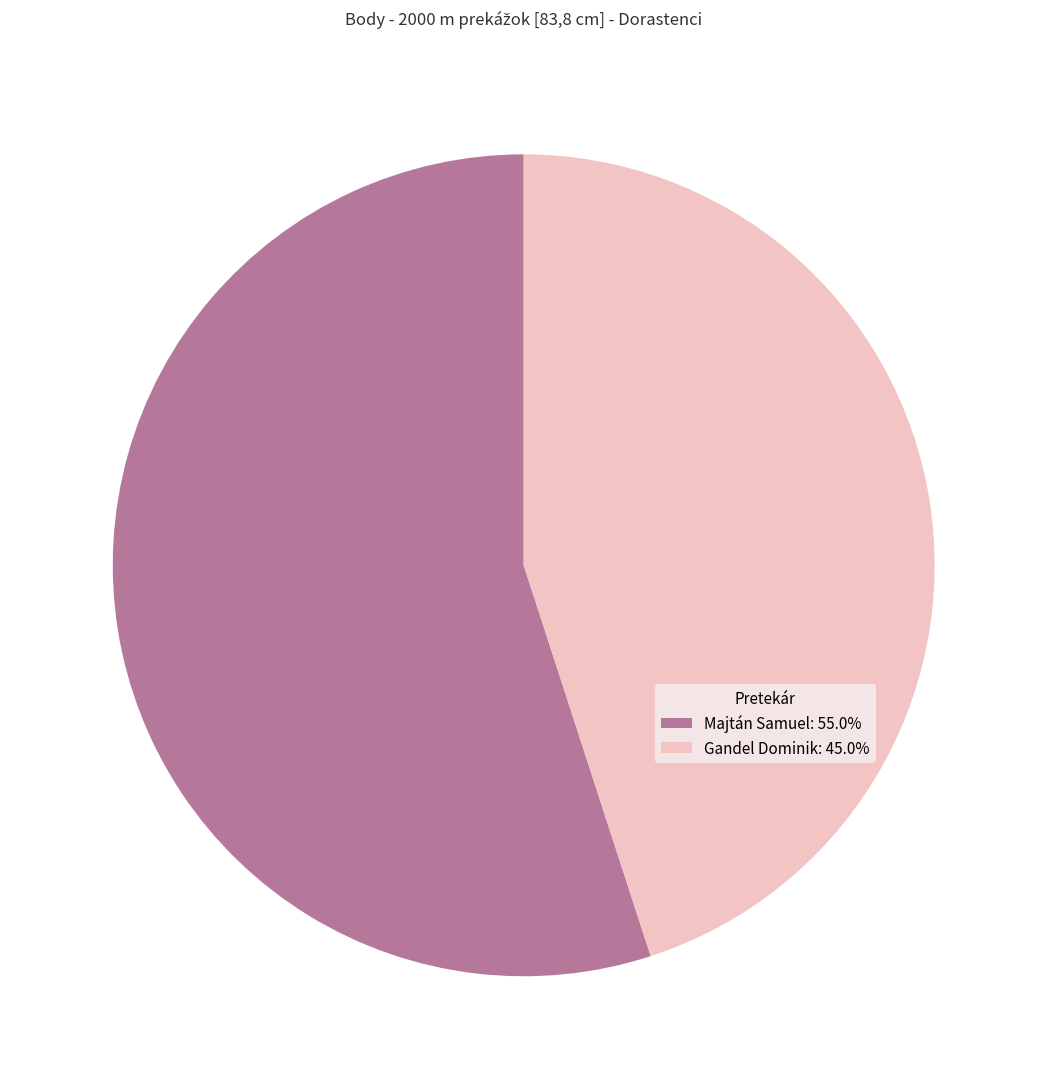

What is the ratio of the value at Gandel Dominik: 45.0% to the value at Majtán Samuel: 55.0%?

0.8